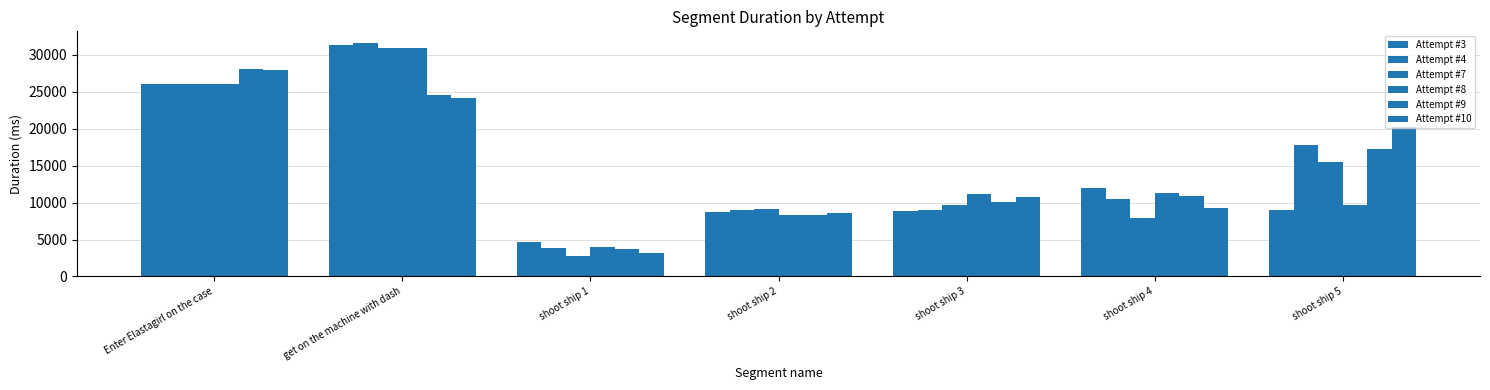

Reading left to right, transcribe all the data shown in this chart.

Attempt #3: 25960	31265	4727	8669	8850	11962	8955
Attempt #4: 25960	31561	3805	9043	8962	10509	17786
Attempt #7: 25960	30881	2749	9188	9715	7894	15500
Attempt #8: 25960	30900	3948	8295	11120	11344	9615
Attempt #9: 28037	24487	3662	8308	10109	10875	17273
Attempt #10: 27864	24139	3230	8530	10684	9251	20249